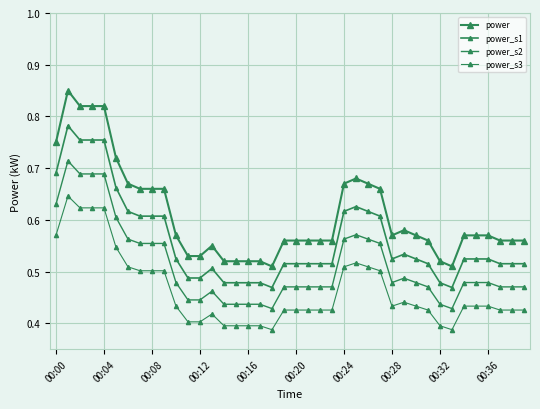

Which category has the lowest value in the power_s3 series?

18